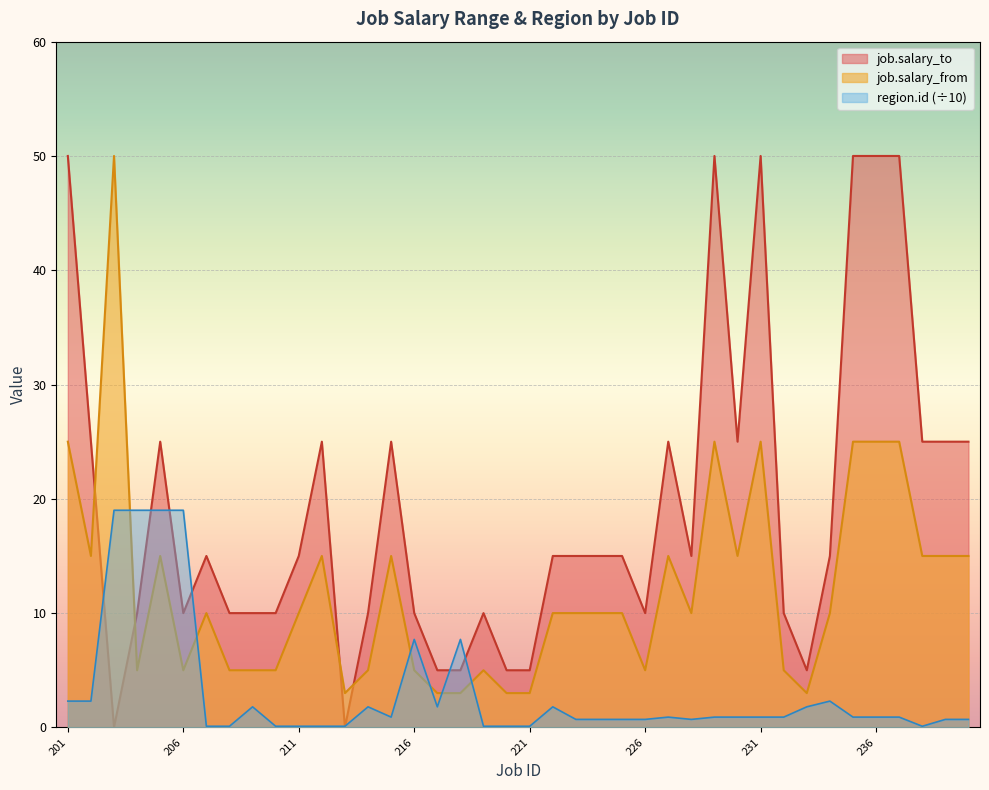

Is the value of job.salary_to at 231 greater than the value of region.id at 205?

Yes